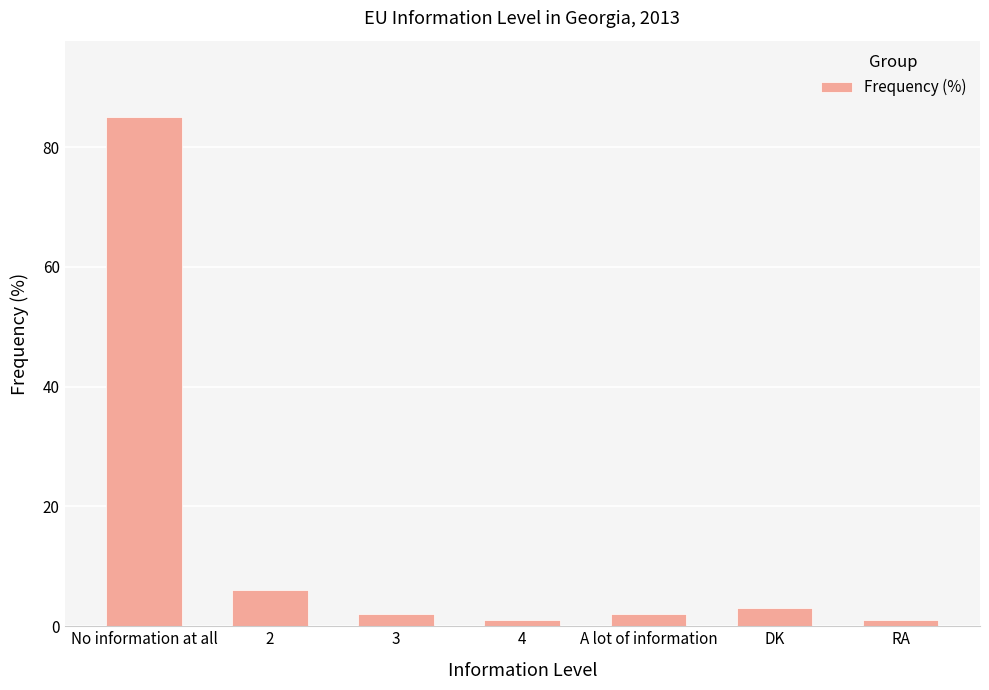

Is it true that the value at 3 is 2?

True